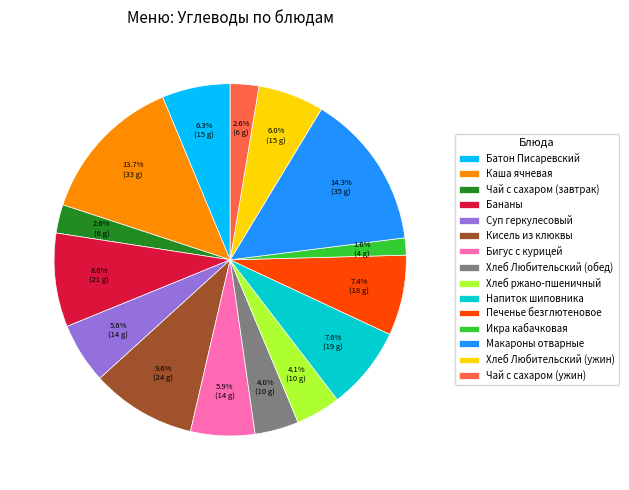

Is there any slice that represents more than half of the pie?

No